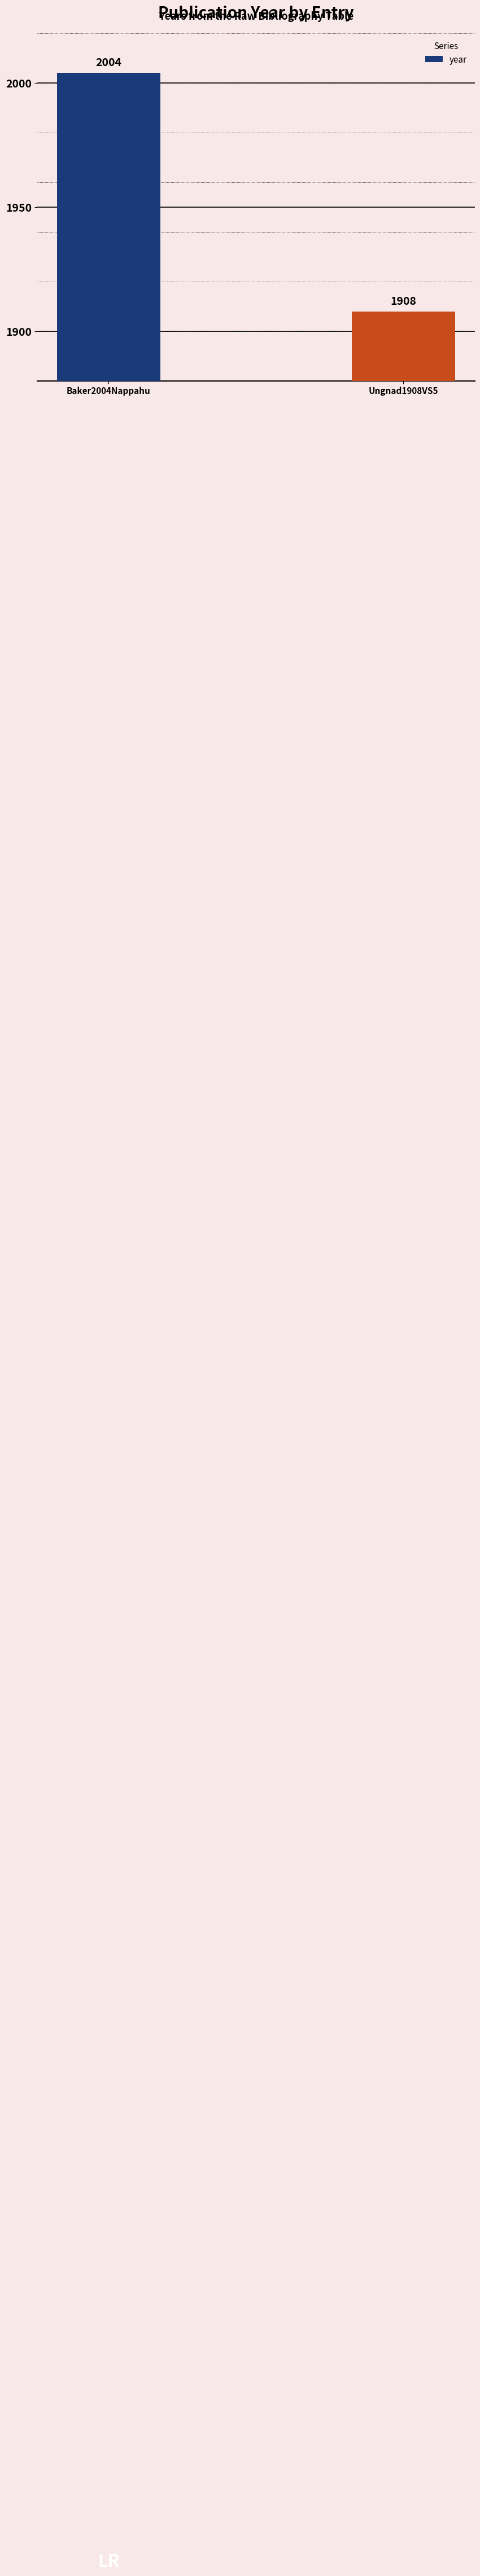

The value at Baker2004Nappahu is 2004. True or false?

True